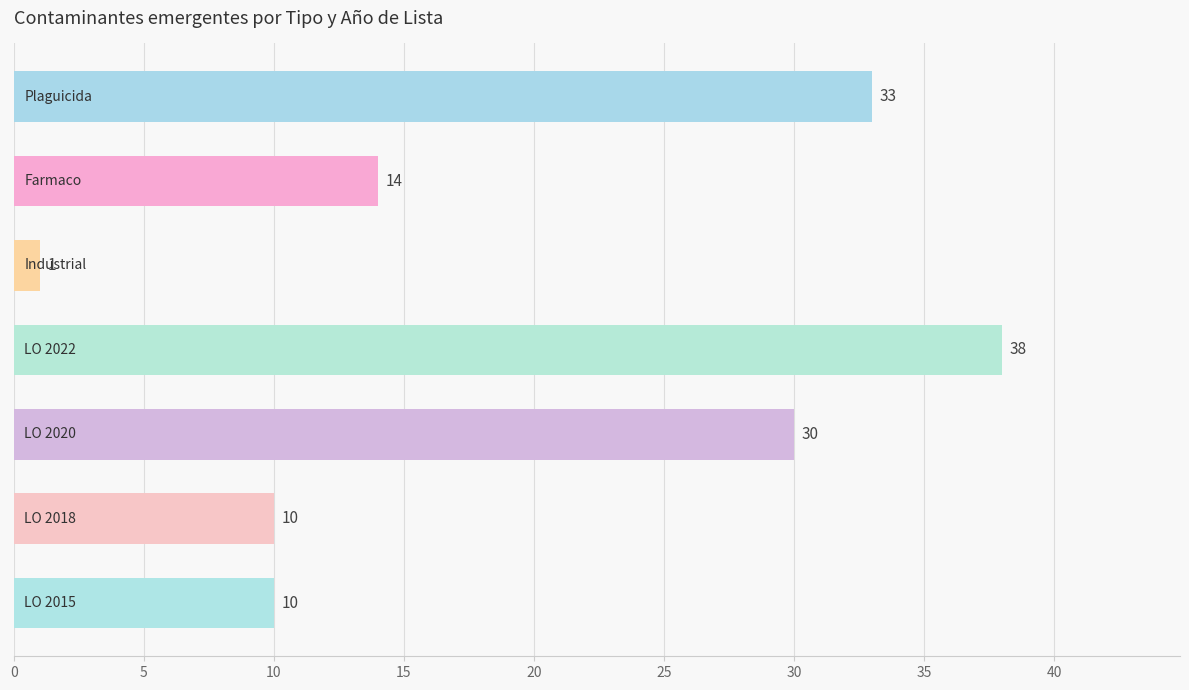

What is the sum of all values?

136